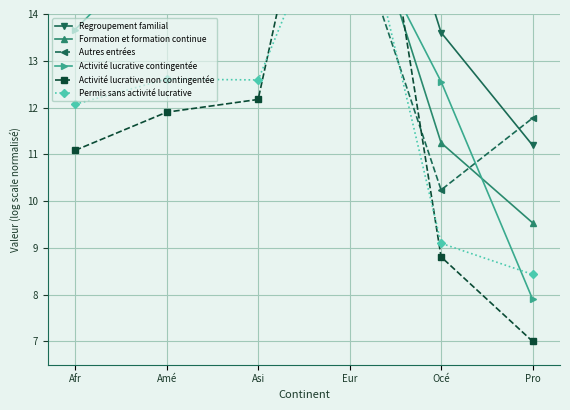

What are all the series names shown in the legend?

Regroupement familial, Formation et formation continue, Autres entrées, Activité lucrative contingentée, Activité lucrative non contingentée, Permis sans activité lucrative